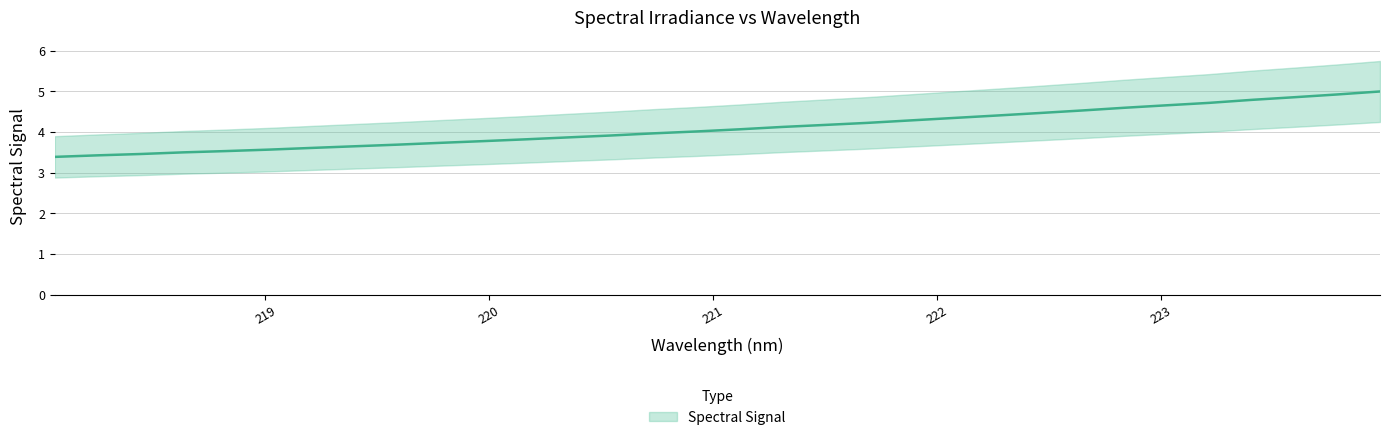

Reading left to right, what are all the values shown in this chart?

218.0596=3.4	218.2508=3.4	218.442=3.5	218.6332=3.5	218.8244=3.5	219.0156=3.6	219.2067=3.6	219.3979=3.7	219.589=3.7	219.7801=3.7	219.9712=3.8	220.1623=3.8	220.3533=3.9	220.5444=3.9	220.7354=4.0	220.9264=4.0	221.1174=4.1	221.3083=4.1	221.4993=4.2	221.6902=4.2	221.8812=4.3	222.0721=4.3	222.263=4.4	222.4538=4.5	222.6447=4.5	222.8355=4.6	223.0264=4.7	223.2172=4.7	223.408=4.8	223.5987=4.9	223.7895=4.9	223.9802=5.0